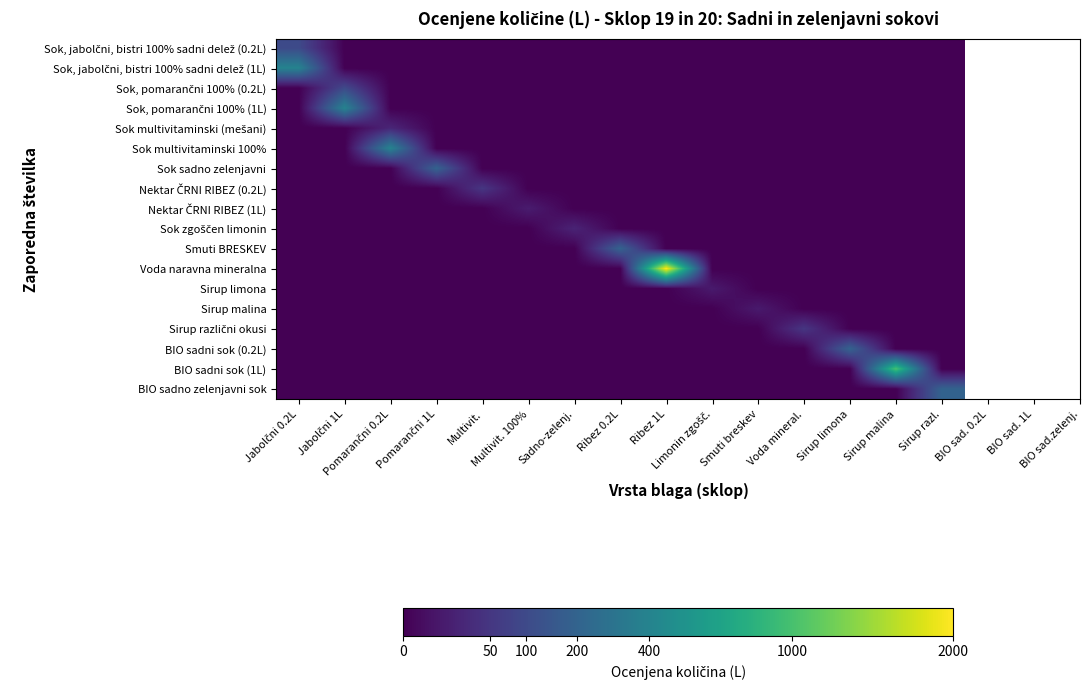

What is the maximum value shown in the chart?

44.7